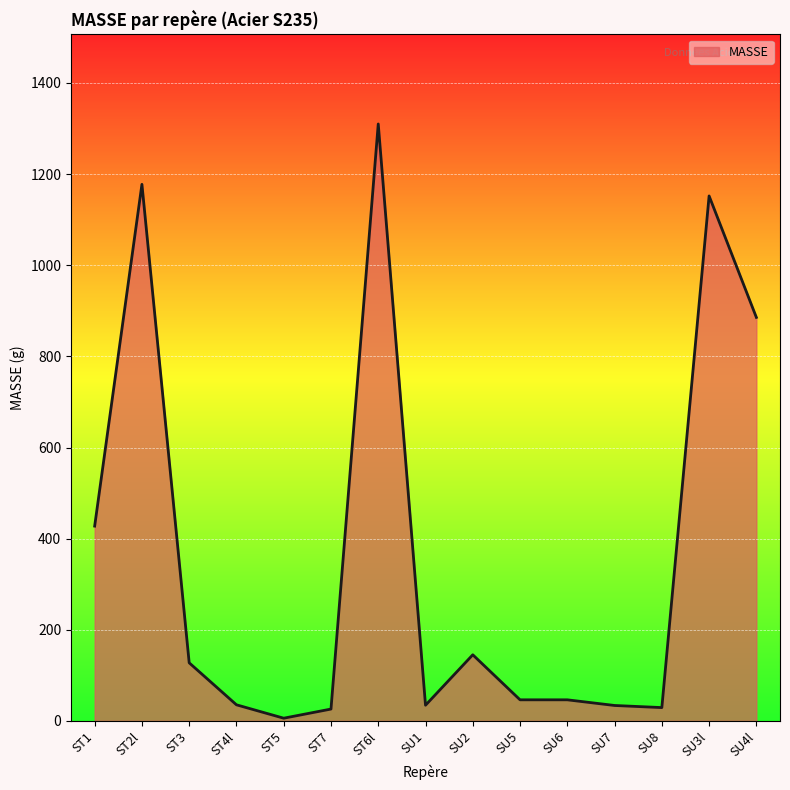

The value at SU6 is 46.3. True or false?

True